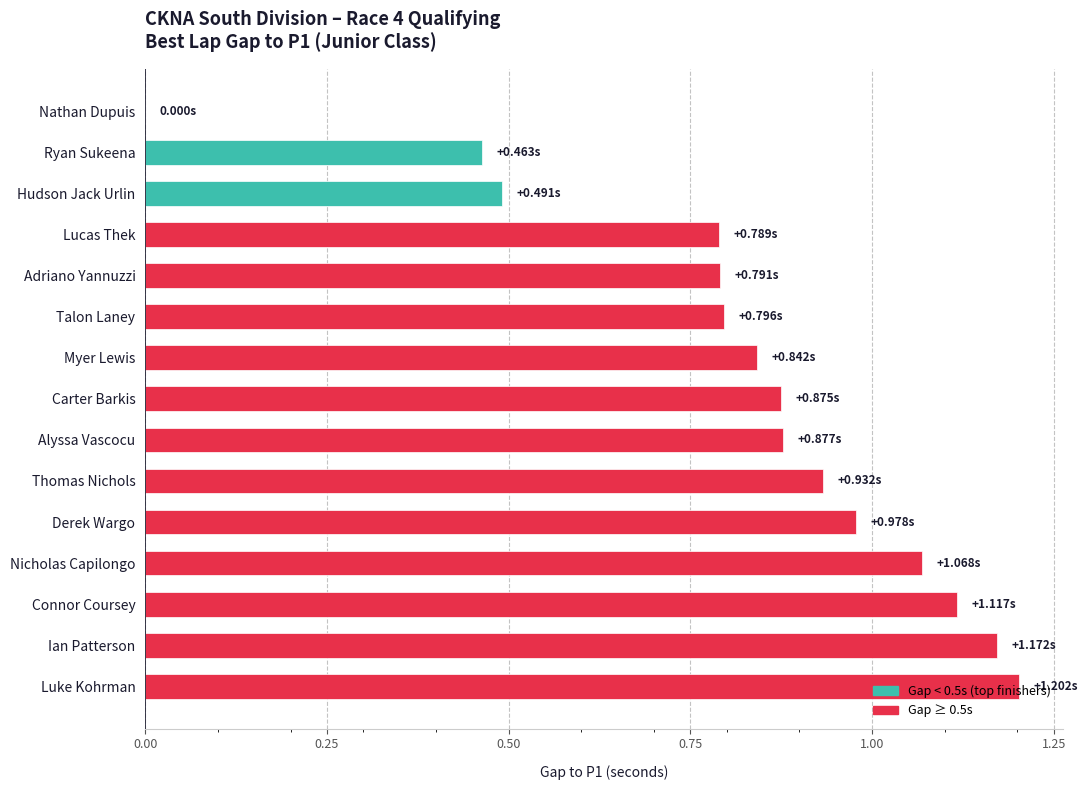

What is the sum of all values?

12.4